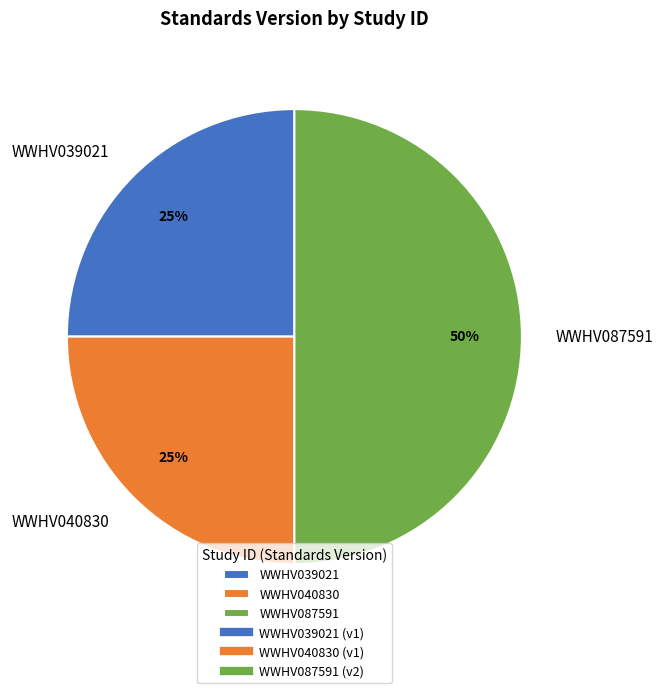

To the nearest percent, what is the average slice percentage?

33%